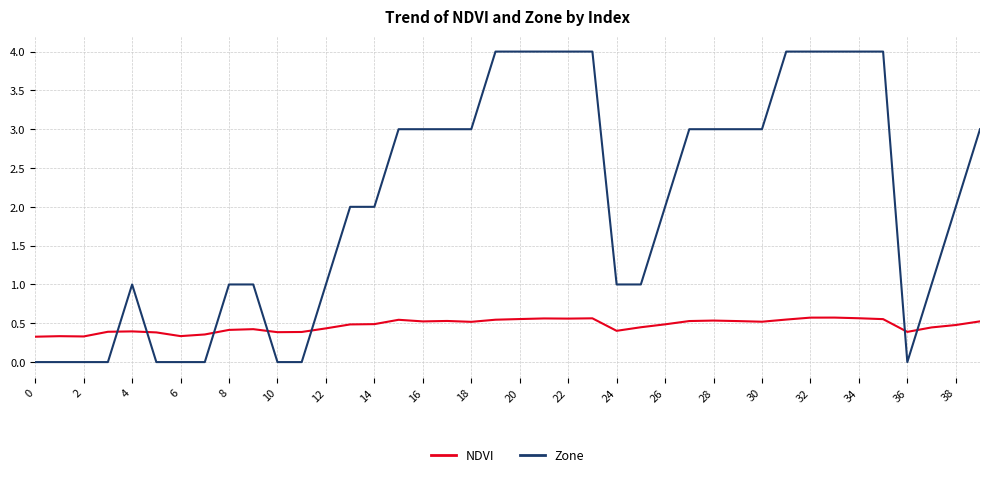

What is the greatest value displayed?

4.0